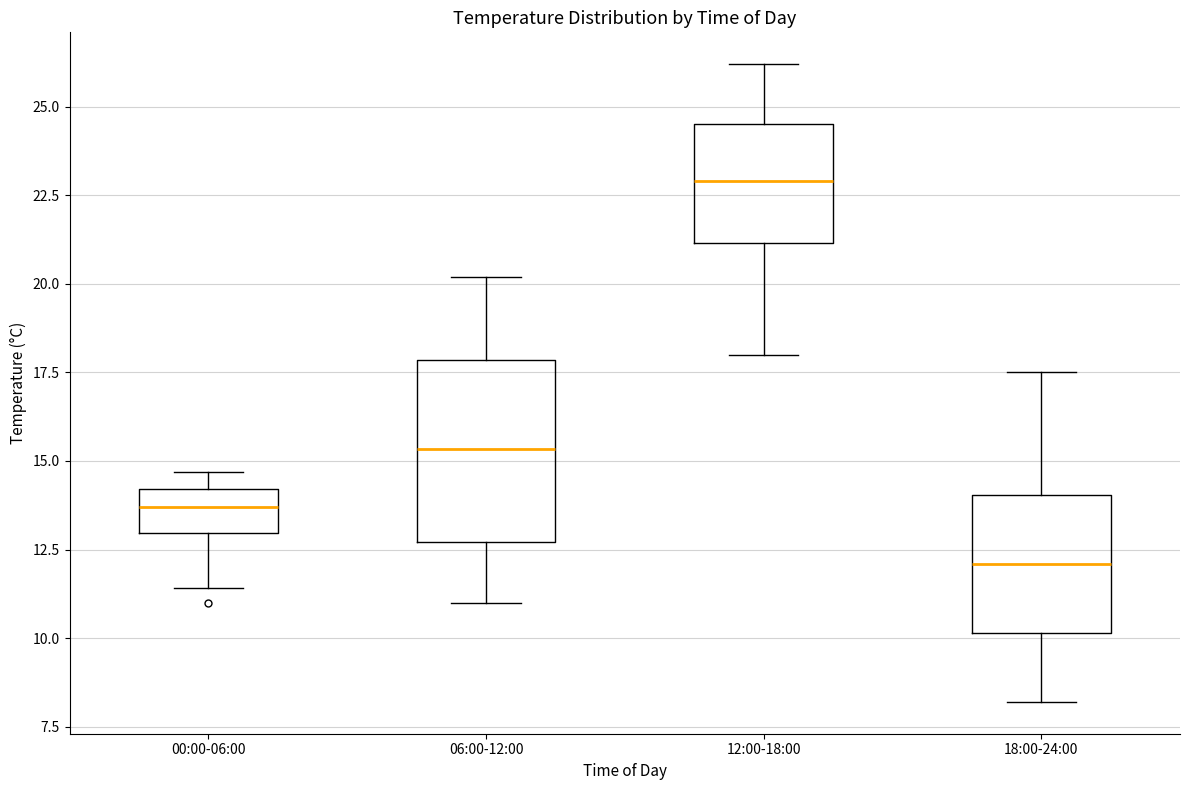

Reading left to right, read every box against the y-axis: the position of its median line, the range the box covers, and the ends of its whiskers. The values are not printed on the chart, so give them approximately, as read against the axis.

00:00-06:00: median 13.5, box 13.0 to 14.0, whiskers 11.5 to 14.5
06:00-12:00: median 15.5, box 12.5 to 18.0, whiskers 11.0 to 20.0
12:00-18:00: median 23.0, box 21.0 to 24.5, whiskers 18.0 to 26.0
18:00-24:00: median 12.0, box 10.0 to 14.0, whiskers 8.0 to 17.5